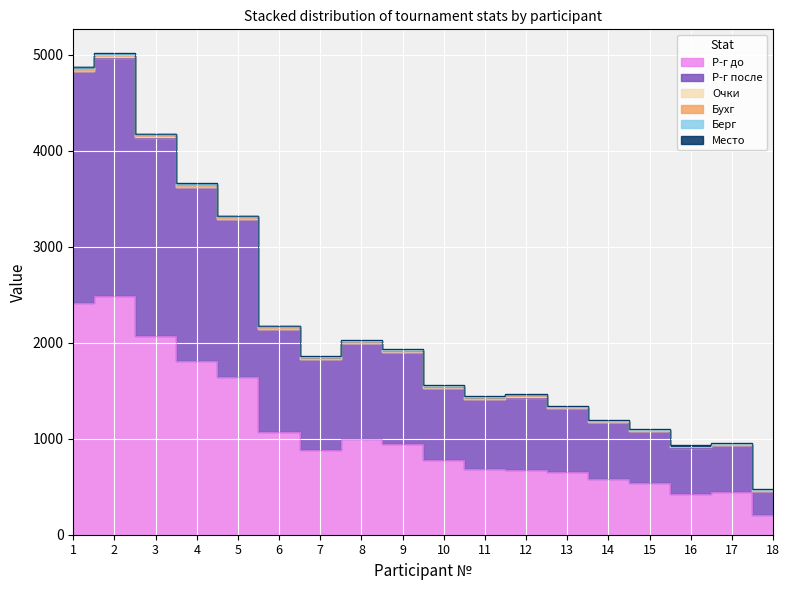

List the series in order of their peak value, lowest first.

Очки, Место, Берг, Бухг, Р-г после, Р-г до